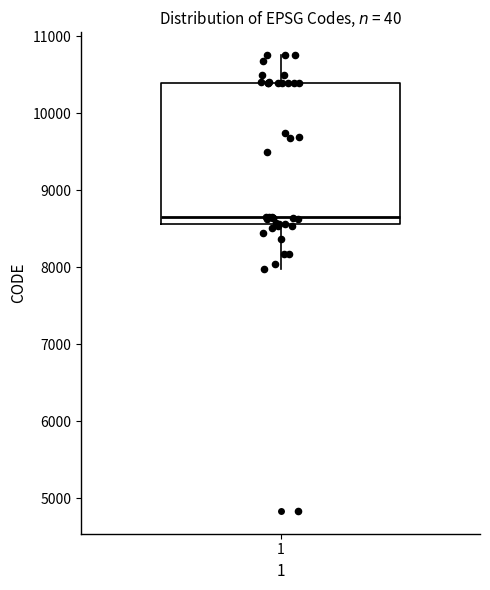

Where does the lower whisker of the box at x = 1 end on the y-axis? The values are not printed on the chart, so give them approximately, as read against the axis.

8000